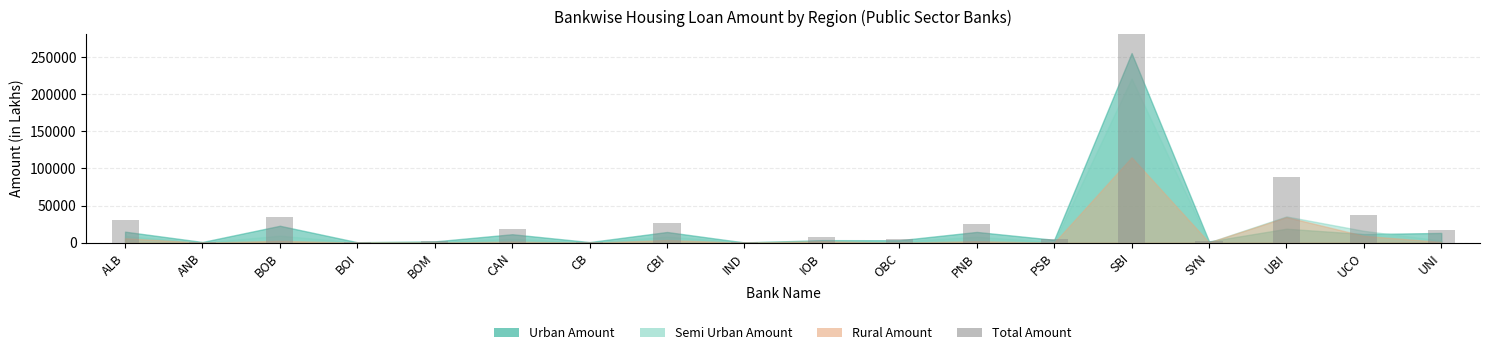

The chart shows a value of 88709.6 at UBI. True or false?

True